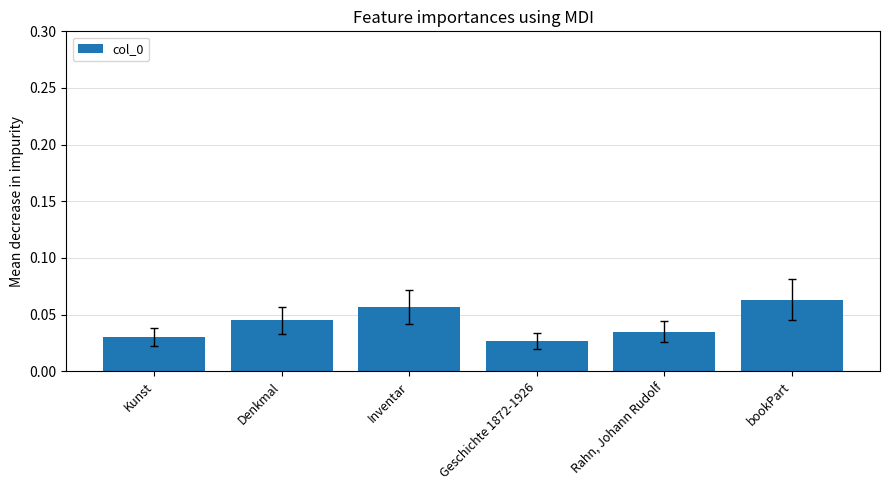

Is it true that the value at bookPart is 0.0?

False